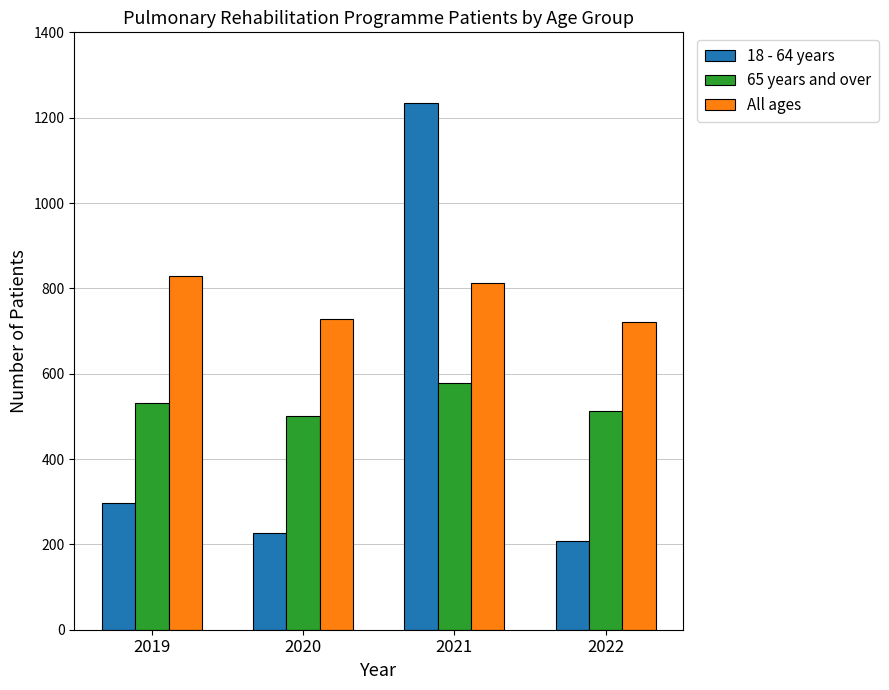

At 2022, list the series in order from smallest to largest.

18 - 64 years, 65 years and over, All ages